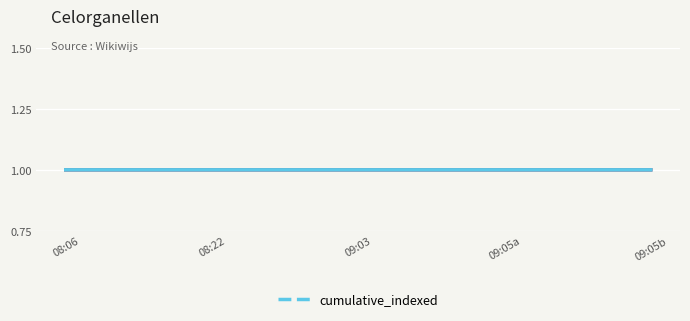

What position from the right is 09:05a?

2